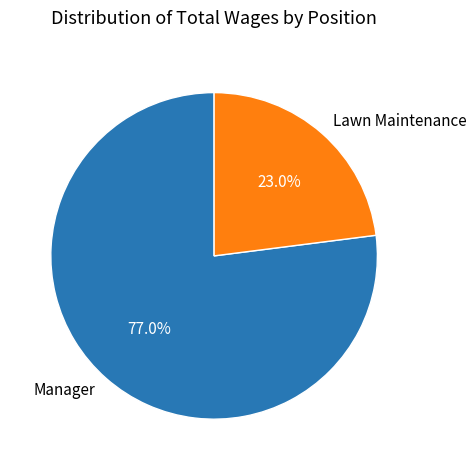

Between Lawn Maintenance and Manager, which is larger?

Manager